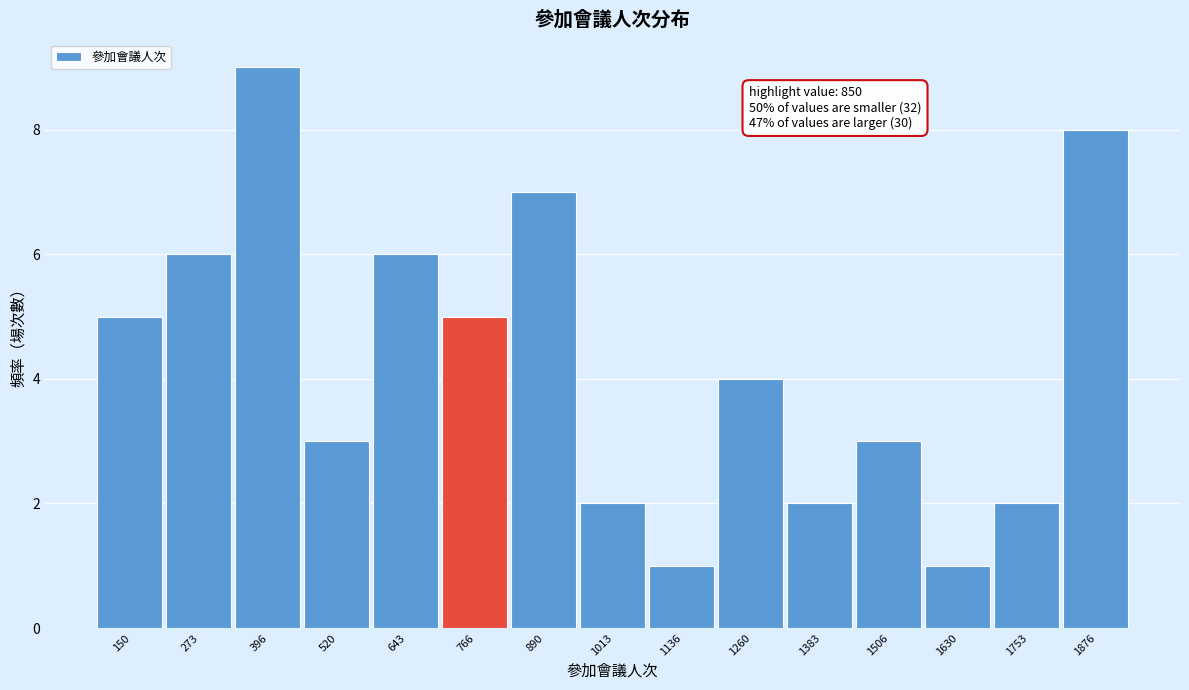

Reading left to right, list all the values displayed in this chart.

150=5	273=6	396=9	520=3	643=6	766=5	890=7	1013=2	1136=1	1260=4	1383=2	1506=3	1630=1	1753=2	1876=8